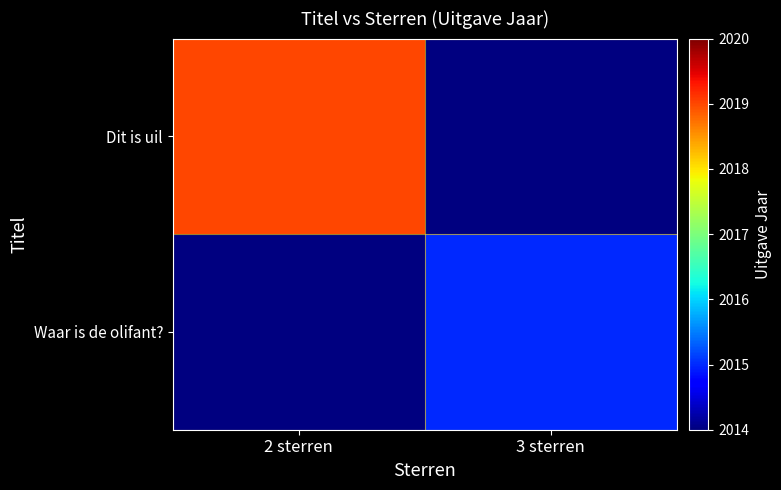

How many categories are shown in the chart?

2